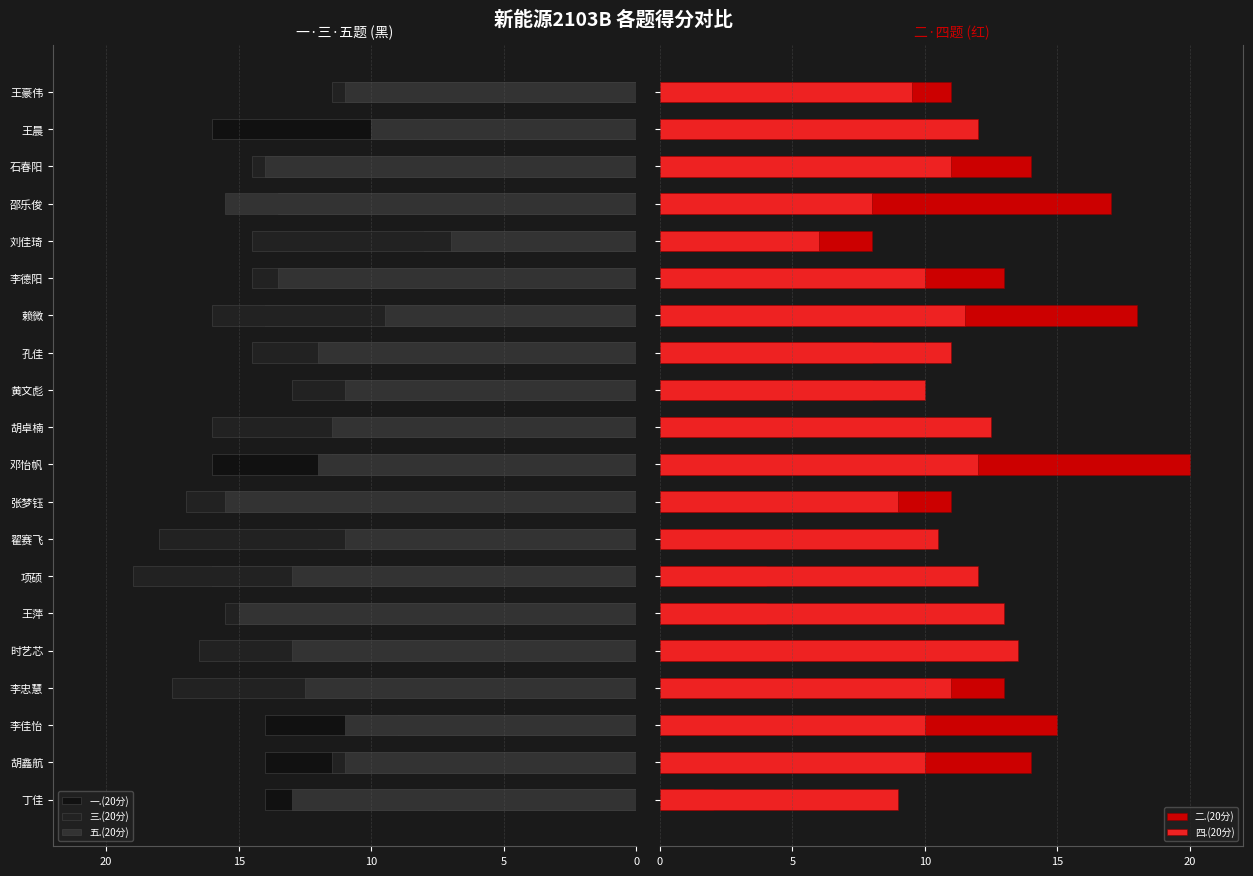

Count the number of categories in the chart.

20